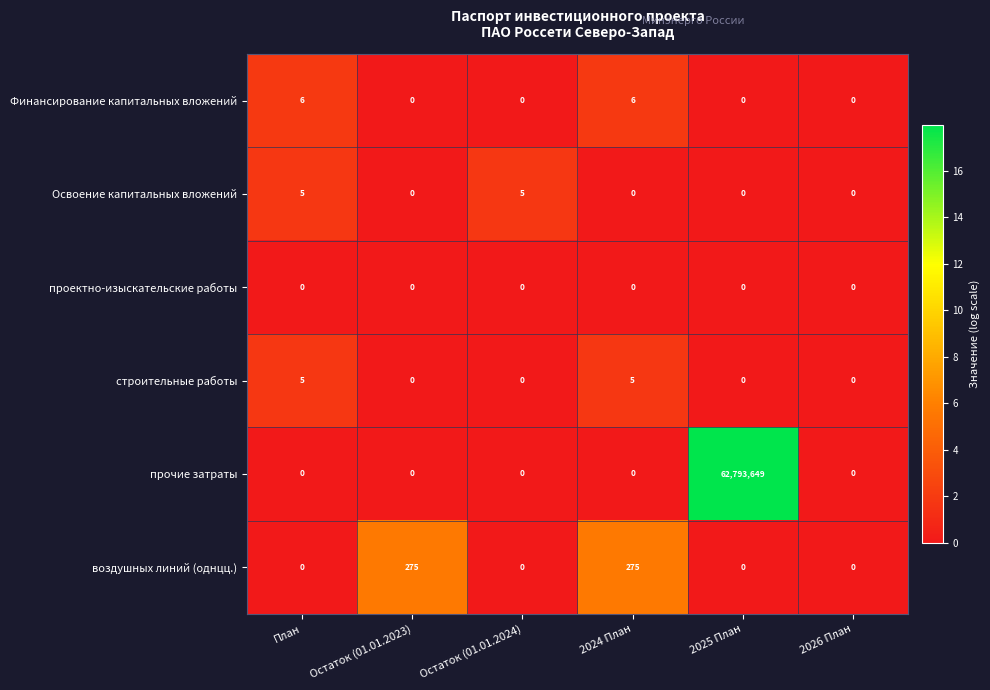

The строительные работы series shows 2 at Остаток (01.01.2023). True or false?

False